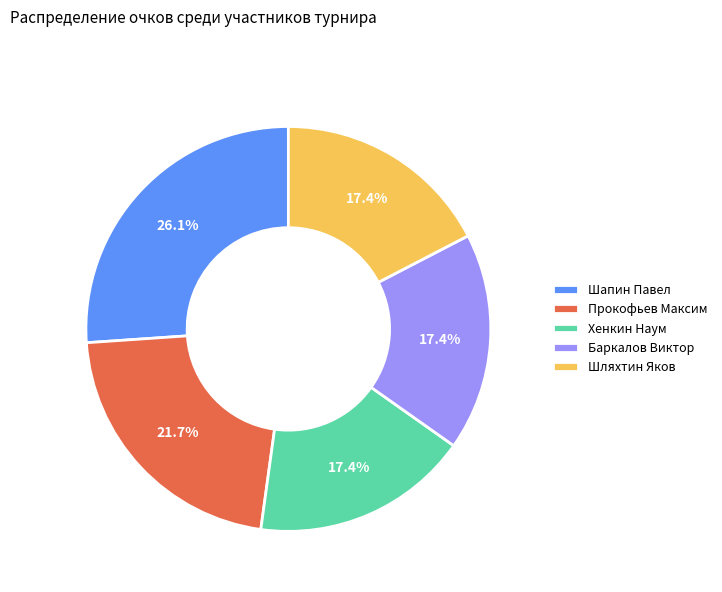

Does Хенкин Наум represent more than half of the total?

No